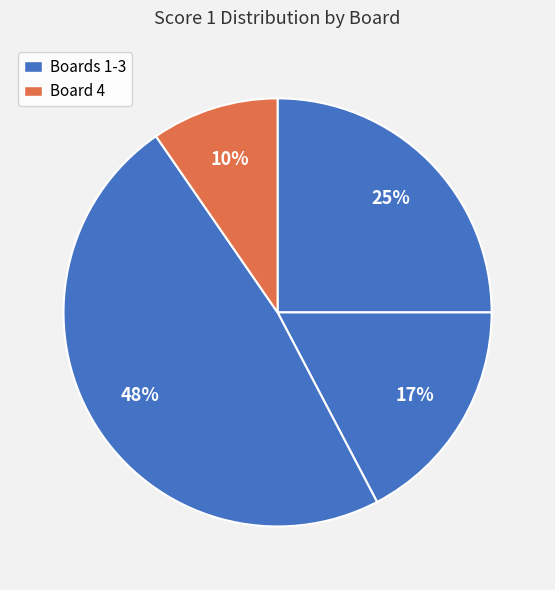

How many slices are in this pie chart?

4